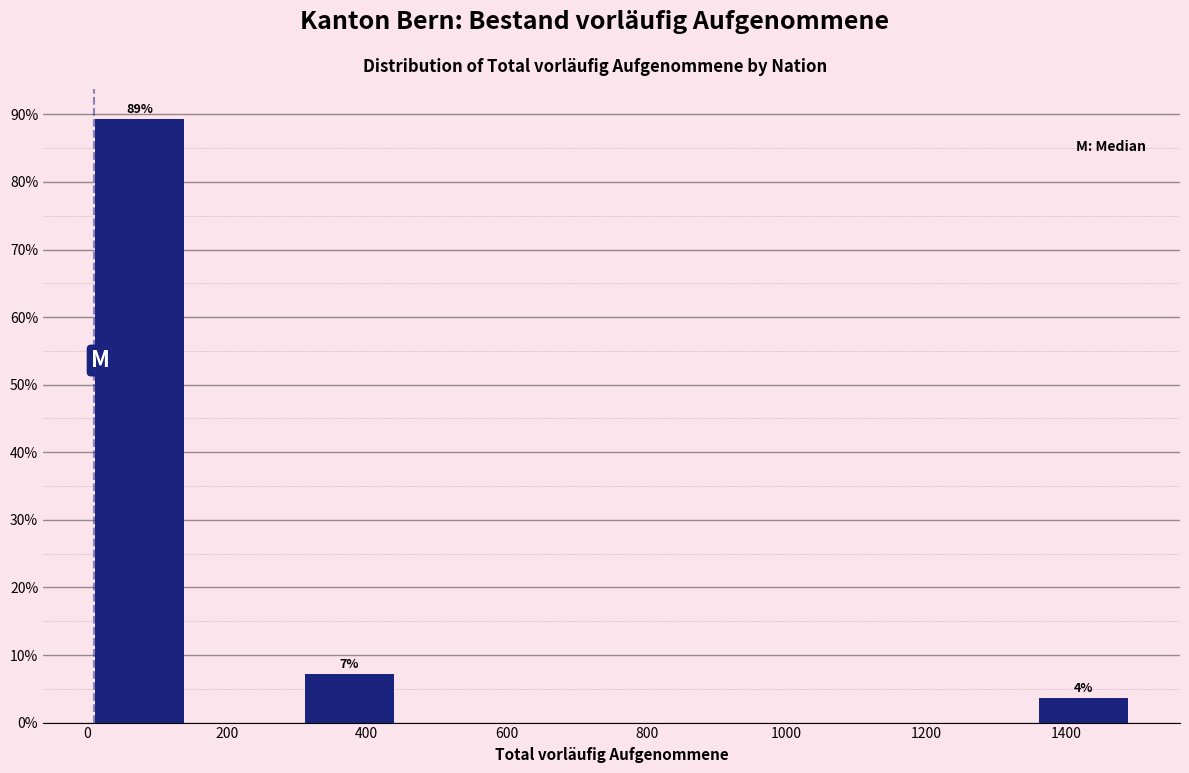

Which range on the x-axis has the tallest bar?

0 to 150